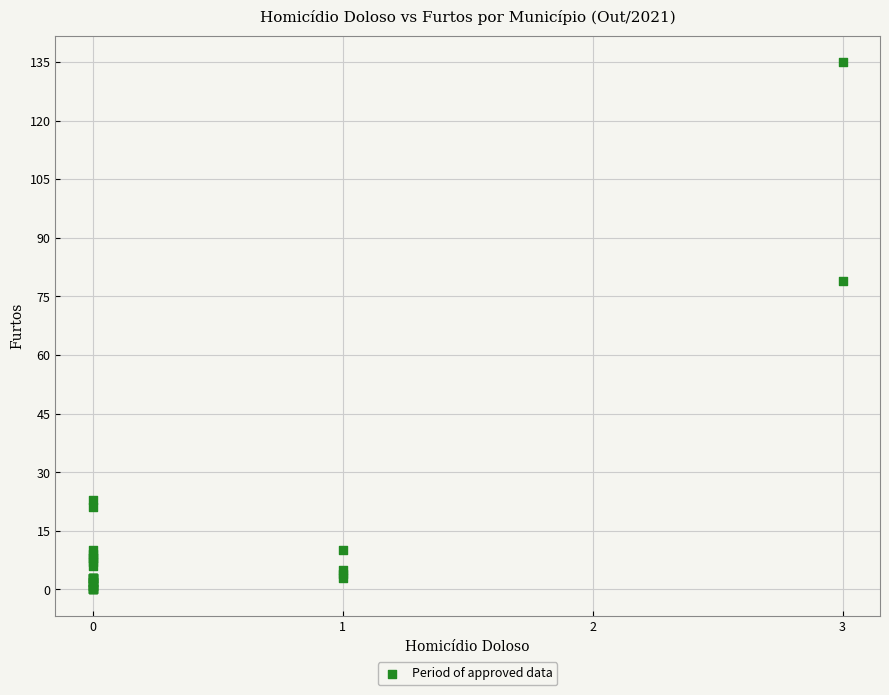

What Y value in the scatter plot is closest to 67?

79